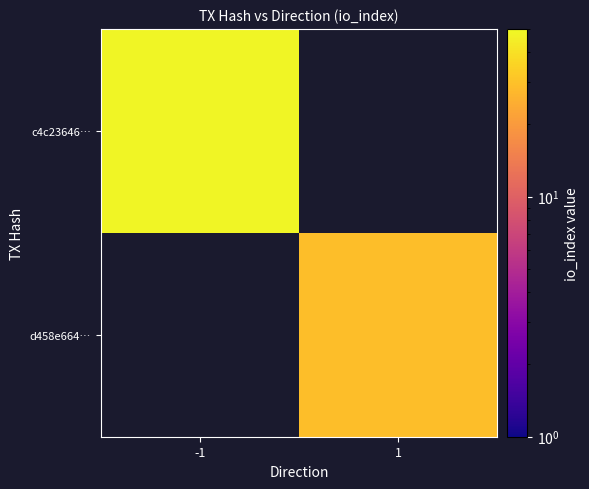

Where is c4c23646… nearest to the value 48?

-1